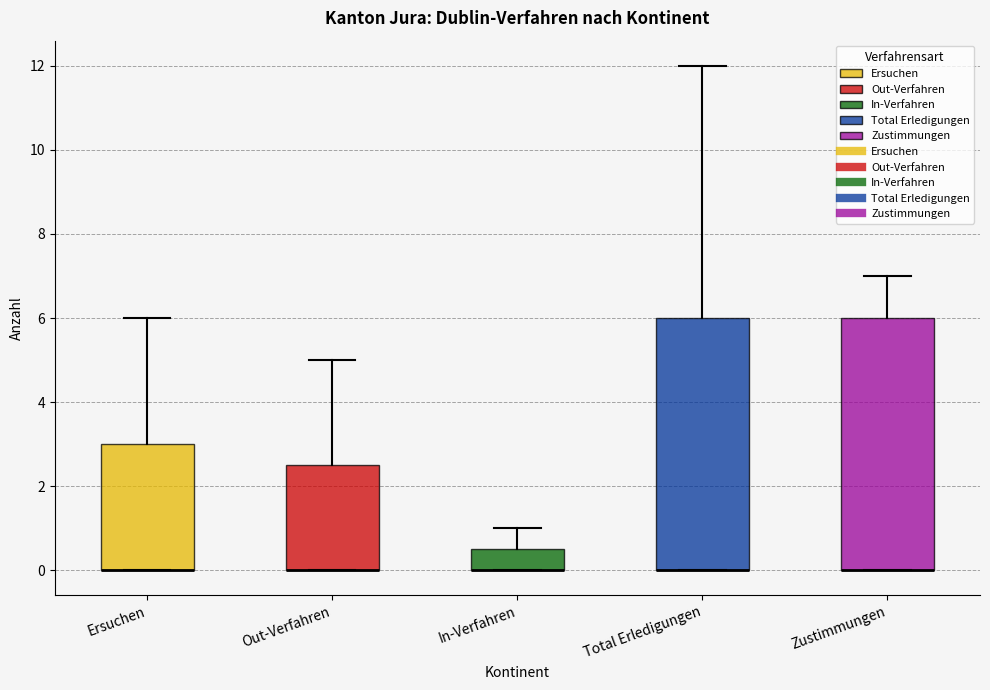

Reading left to right, read every box against the y-axis: the position of its median line, the range the box covers, and the ends of its whiskers. The values are not printed on the chart, so give them approximately, as read against the axis.

Ersuchen: median 0.0 (drawn on the box's lower edge), box 0.0 to 3.0, whiskers 0.0 to 6.0
Out-Verfahren: median 0.0 (drawn on the box's lower edge), box 0.0 to 2.6, whiskers 0.0 to 5.0
In-Verfahren: median 0.0 (drawn on the box's lower edge), box 0.0 to 0.6, whiskers 0.0 to 1.0
Total Erledigungen: median 0.0 (drawn on the box's lower edge), box 0.0 to 6.0, whiskers 0.0 to 12.0
Zustimmungen: median 0.0 (drawn on the box's lower edge), box 0.0 to 6.0, whiskers 0.0 to 7.0